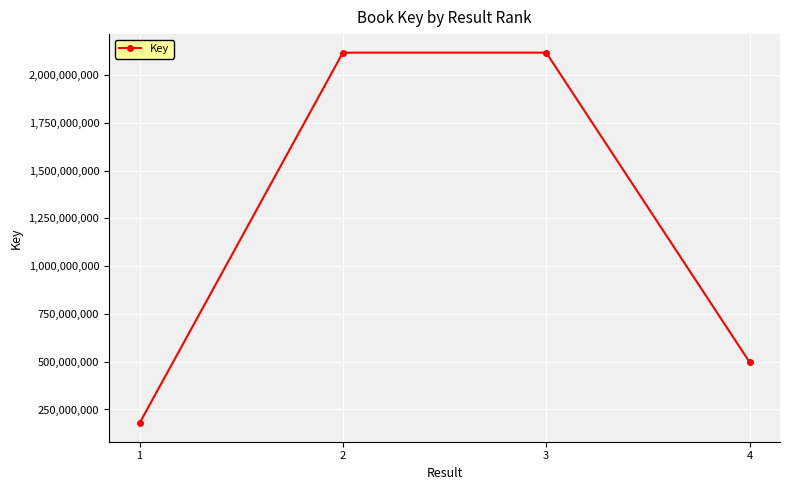

How many values are below 2116897784?

2